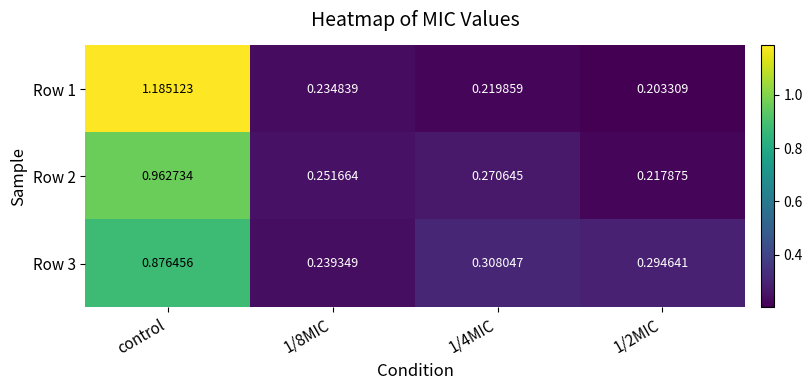

At which category is the sum across all series the highest?

control